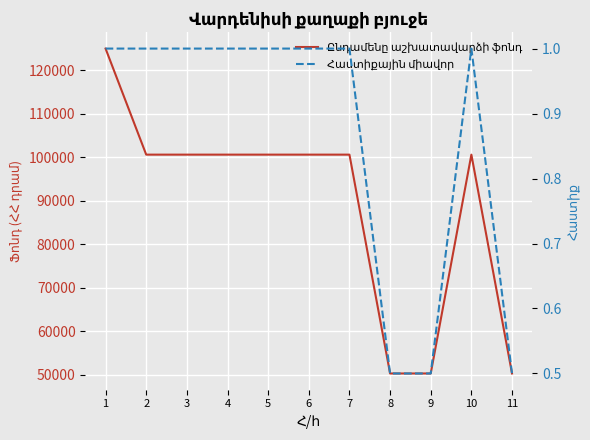

Is the value of Ընդամենը աշխատավարձի ֆոնդ at 10 greater than the value of Հաստիքային միավոր at 7?

Yes